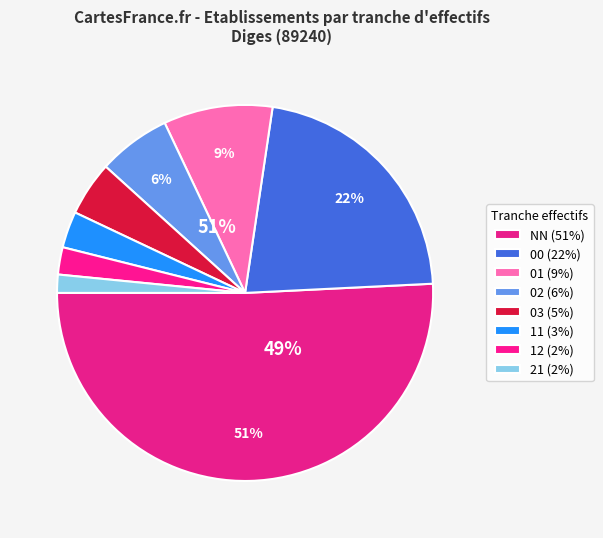

Approximately how many times larger is the value at 11 compared to 01?

0.3